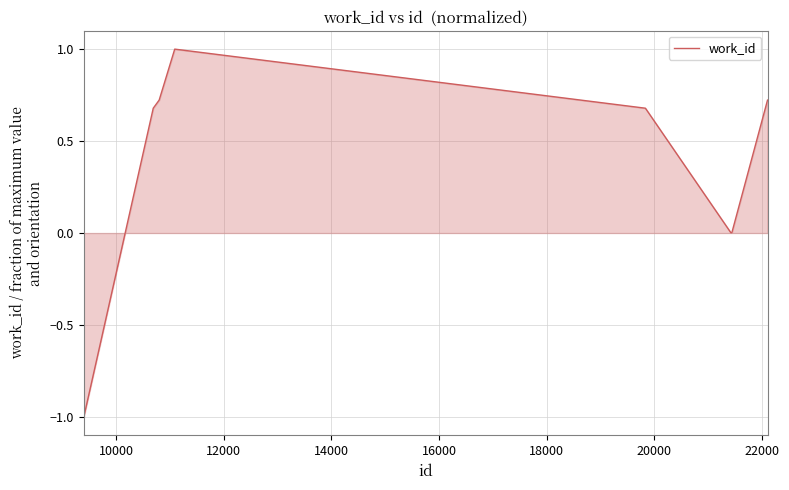

What is the difference between the maximum and minimum values?

2.0